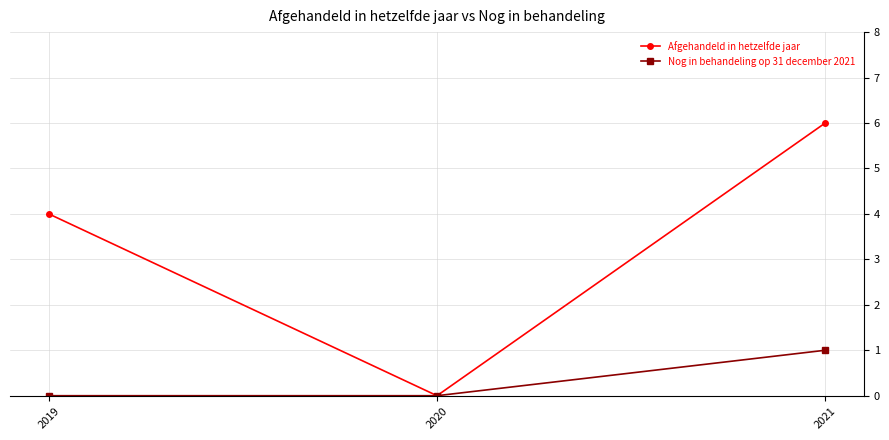

How many lines are shown in the chart?

2